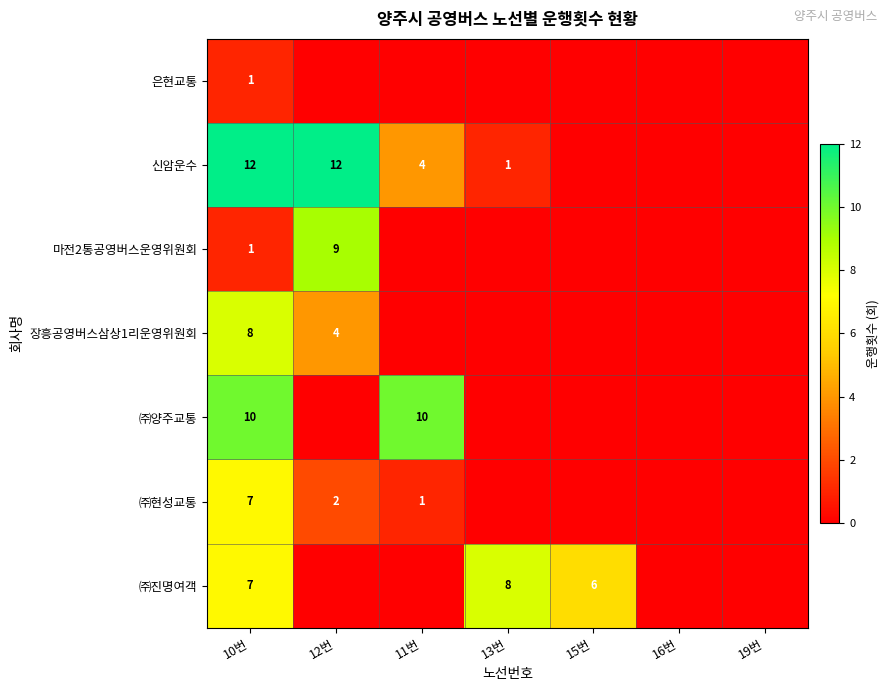

The value of 장흥공영버스삼상1리운영위원회 at 12번 is 4. True or false?

True